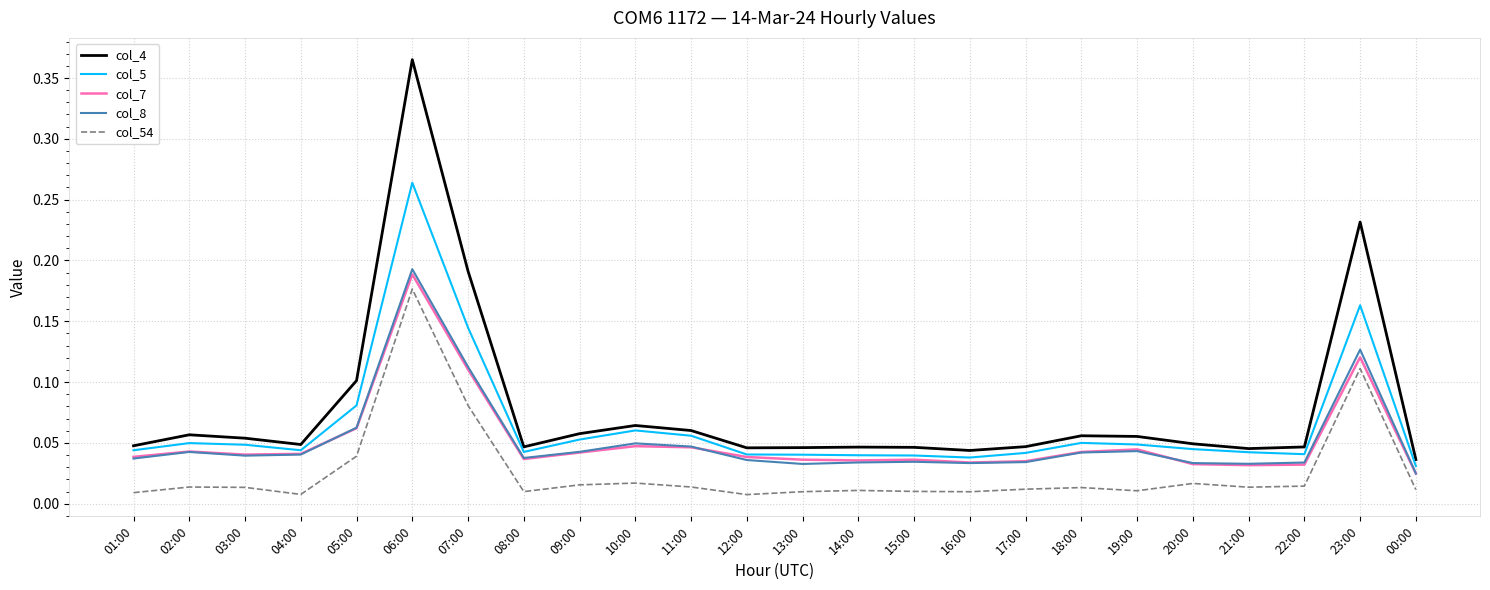

The value of col_5 at 11:00 is 0.1. True or false?

True